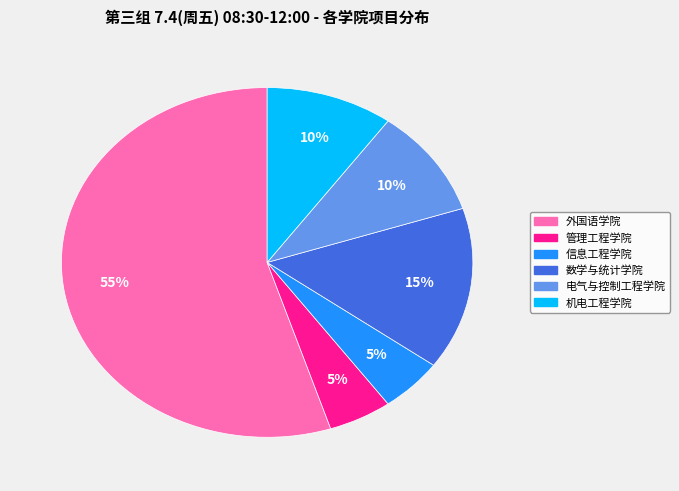

What is the ratio of the value at 管理工程学院 to the value at 信息工程学院?

1.0